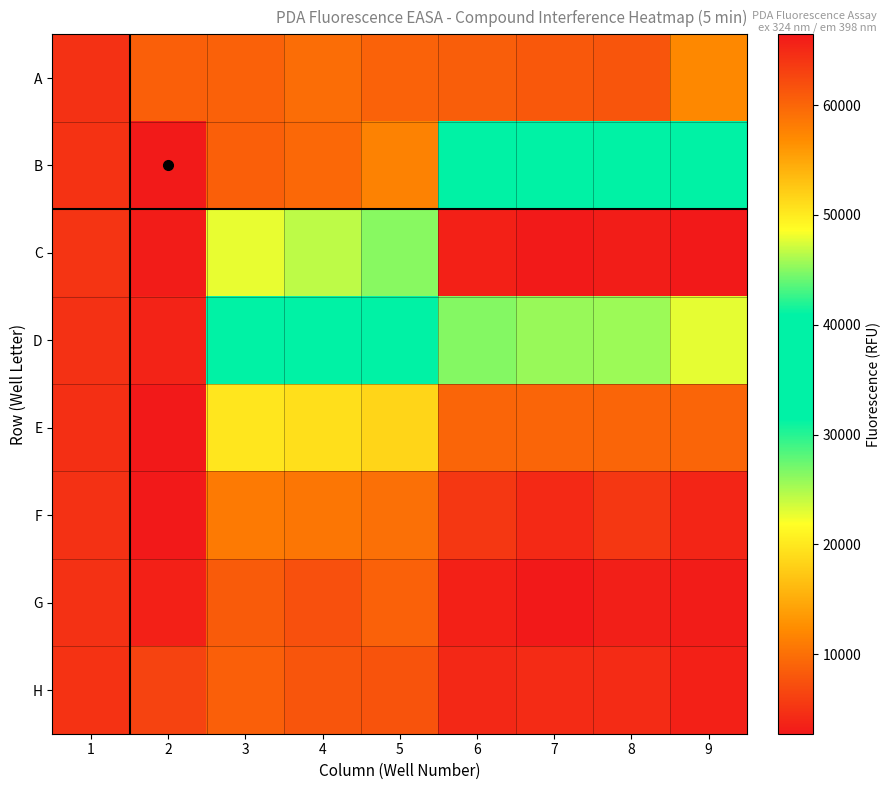

At which category does the chart reach its peak across all series?

2